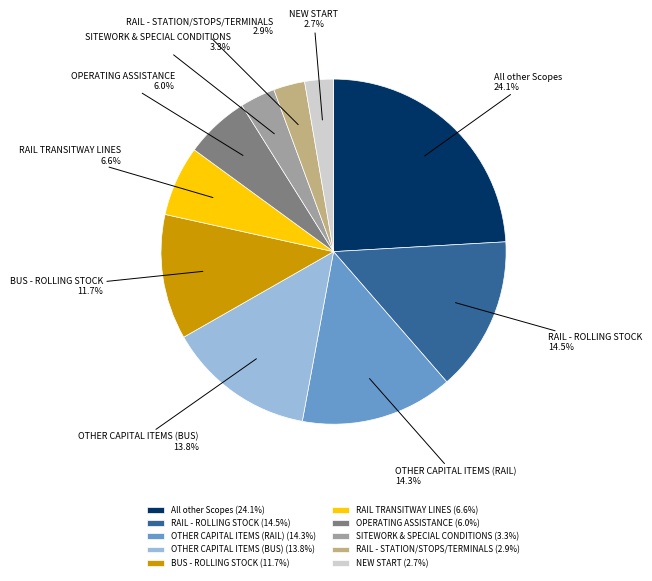

True or false: OTHER CAPITAL ITEMS (RAIL) accounts for 26% of the total.

False